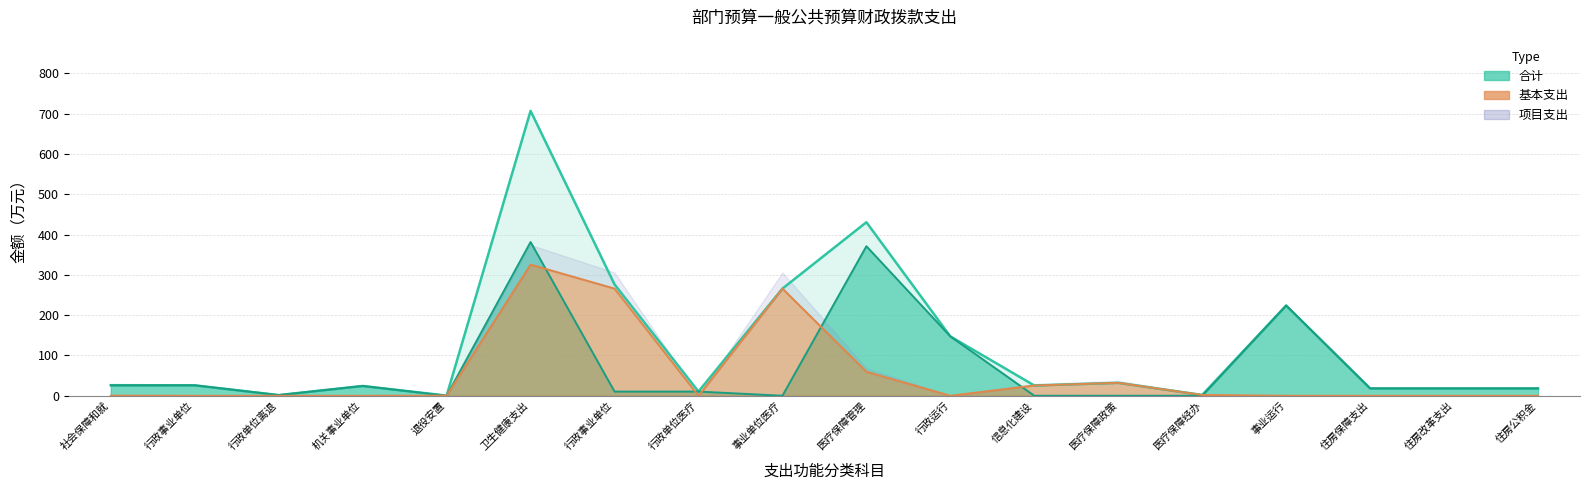

True or false: the data shows 171.5 at 住房公积金.

False